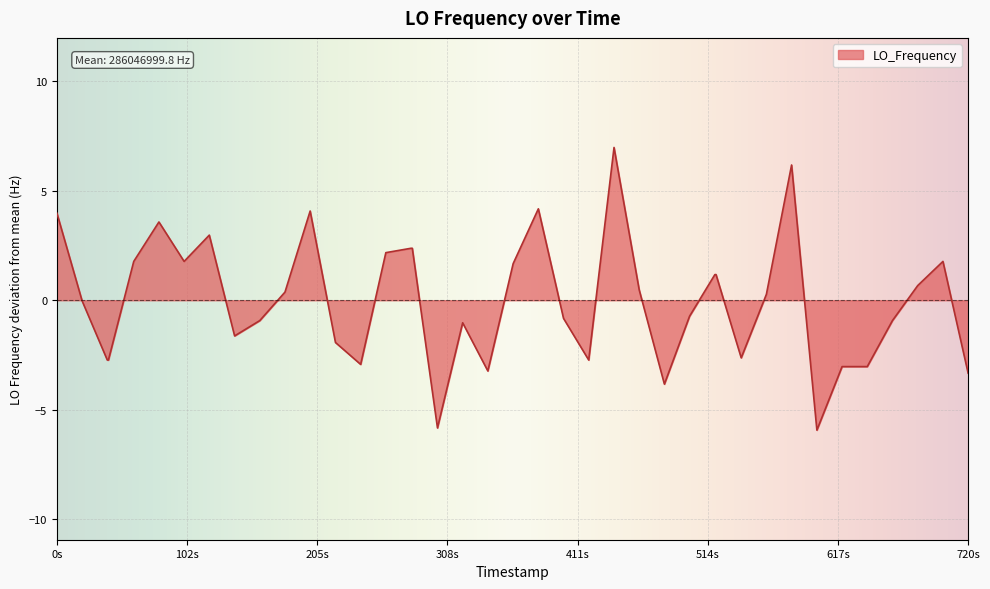

What is the greatest value displayed?

7.0